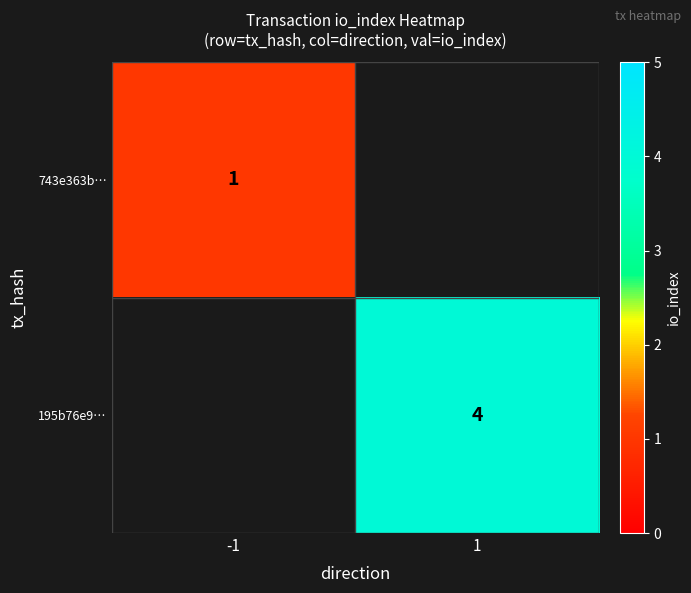

At how many categories does at least one series exceed 2?

1